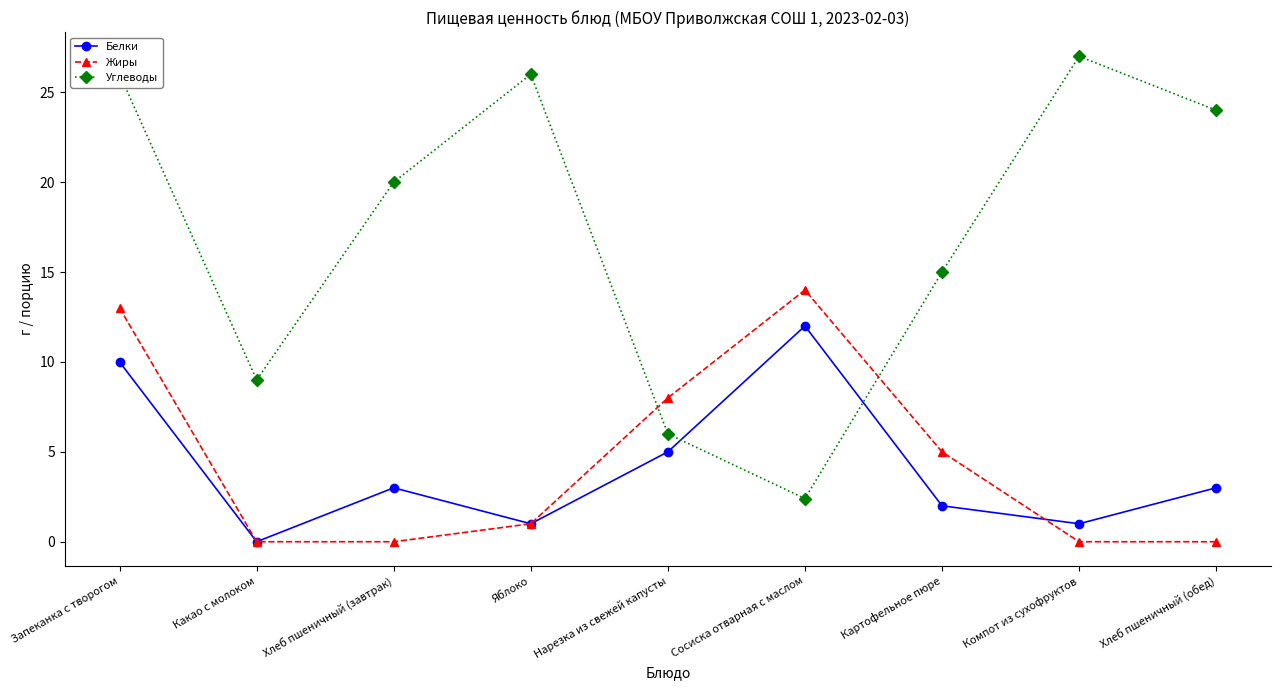

Which category has the highest value in the Углеводы series?

Компот из сухофруктов